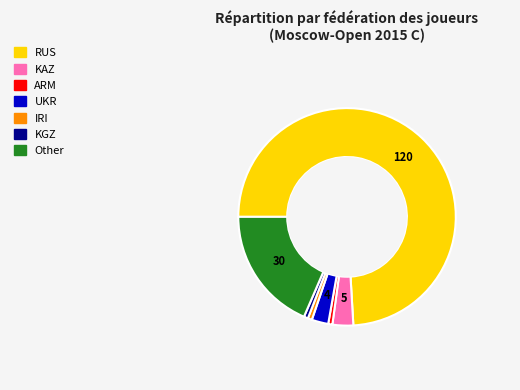

Is it true that Other is 19% of the pie?

True